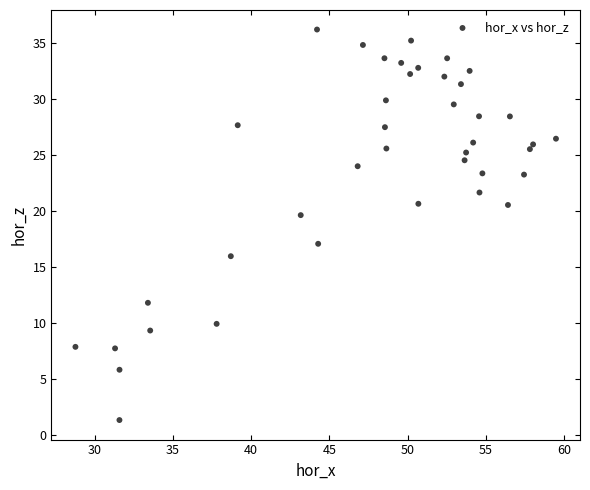

What Y value in the scatter plot is closest to 18?

17.1